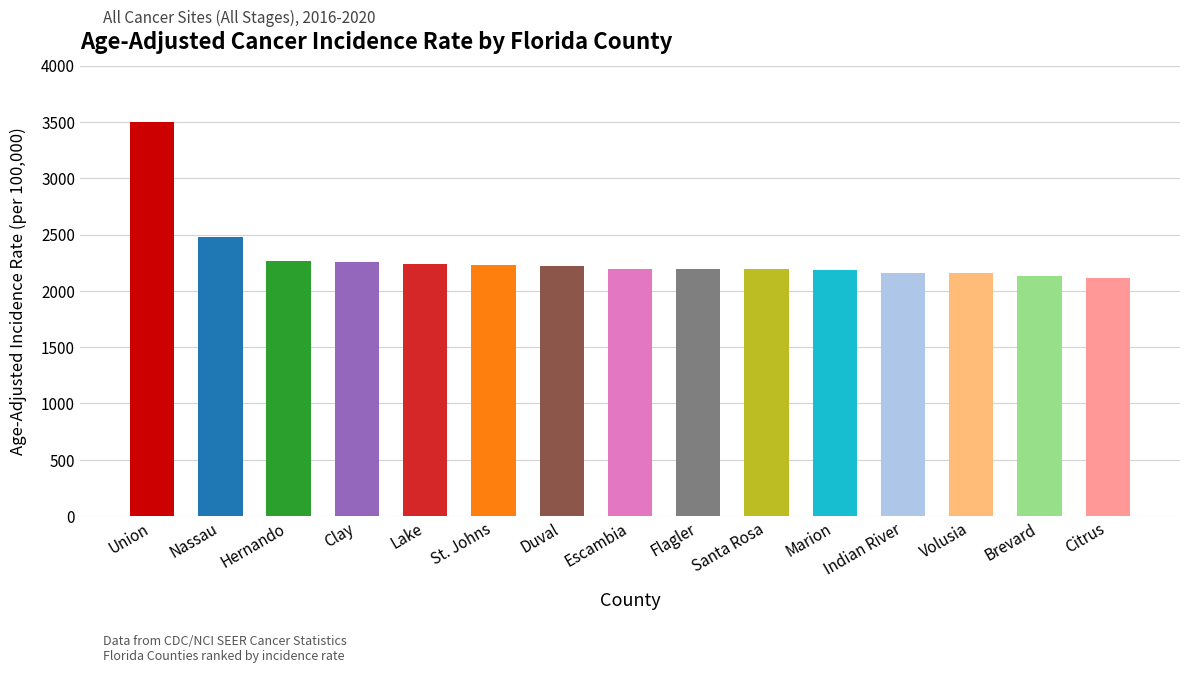

Is it true that the value at Indian River is 2161.8?

True